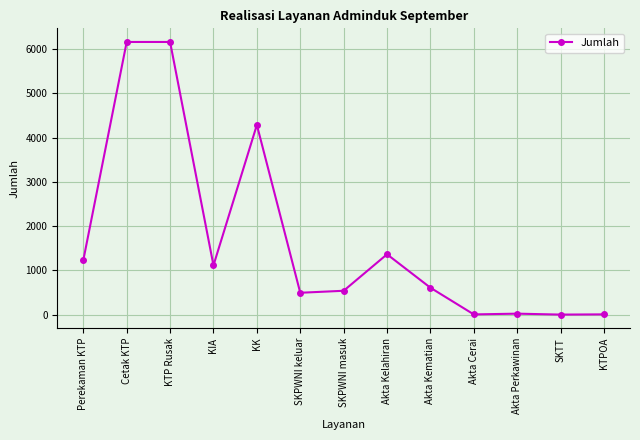

Between SKPWNI masuk and Akta Perkawinan, which is larger?

SKPWNI masuk